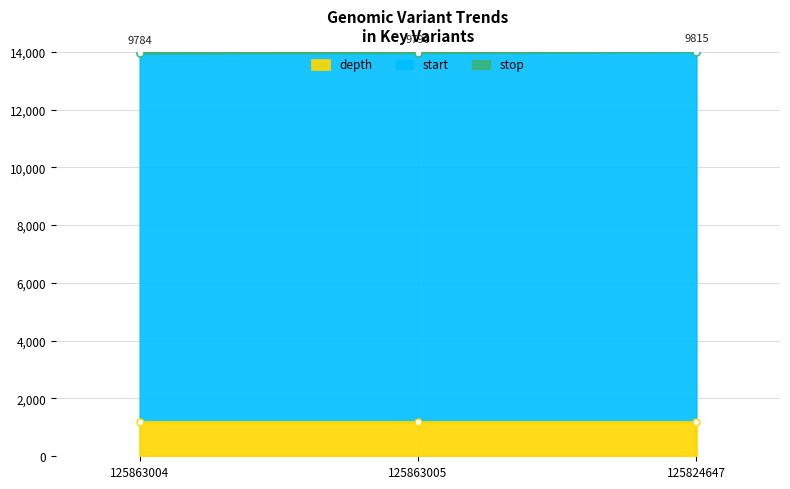

Where does the start series first go above 13962?

125863005